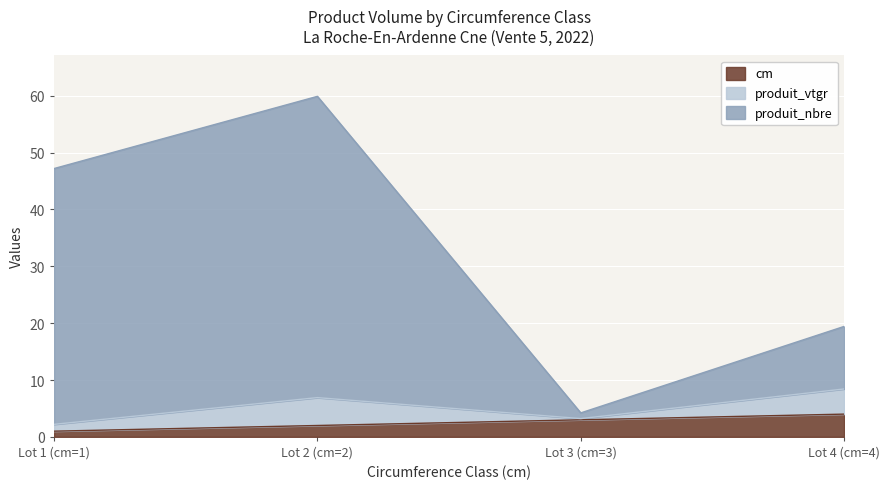

Is it true that cm equals 2.0 at Lot 2 (cm=2)?

True